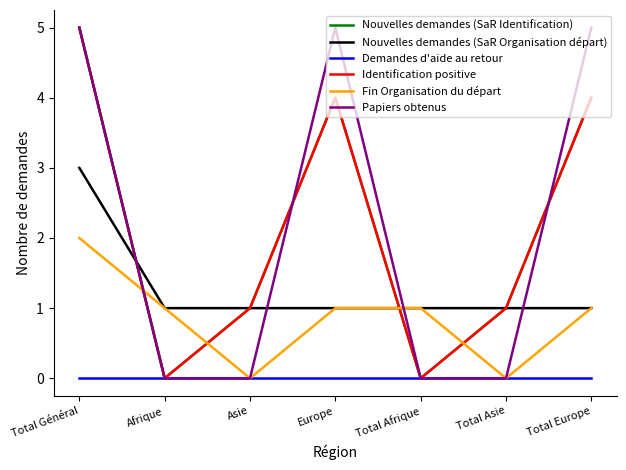

True or false: Demandes d'aide au retour and Fin Organisation du départ intersect in this chart.

False